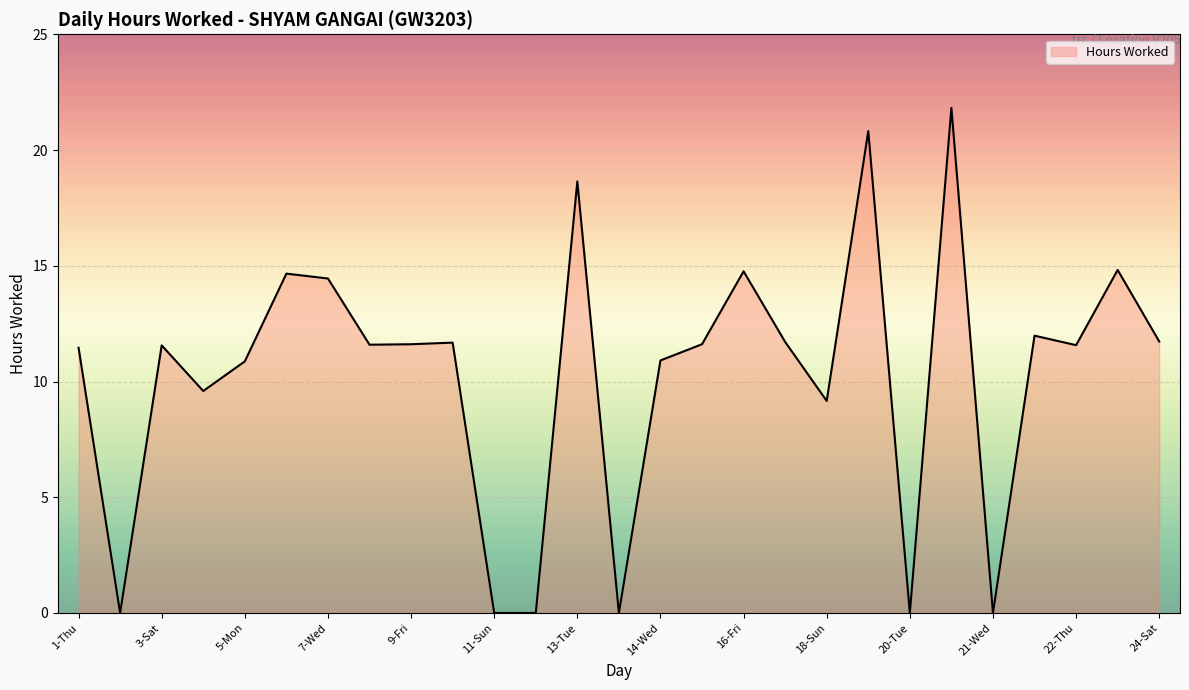

What is the maximum value shown in the chart?

21.8